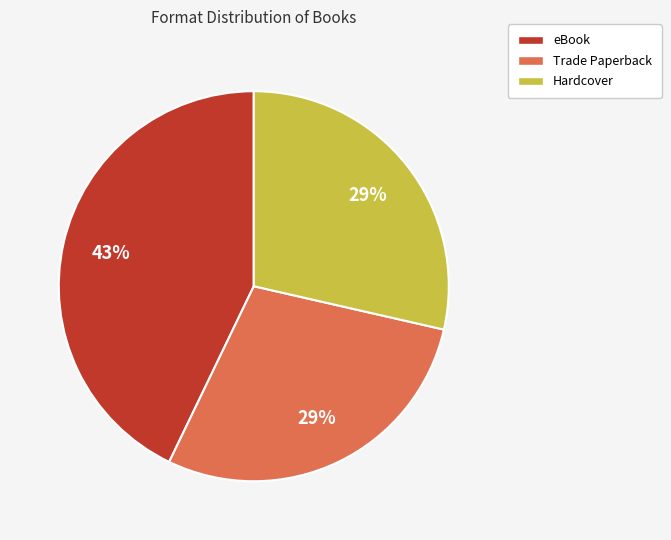

To the nearest percent, what is the average slice percentage?

33%